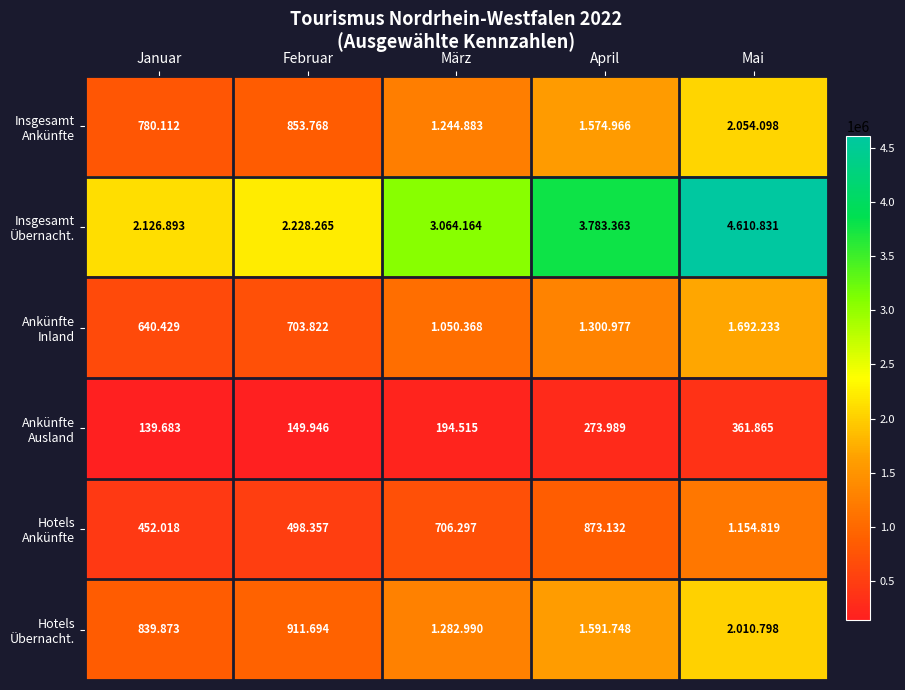

Which series has the widest spread of values?

Insgesamt Übernacht.